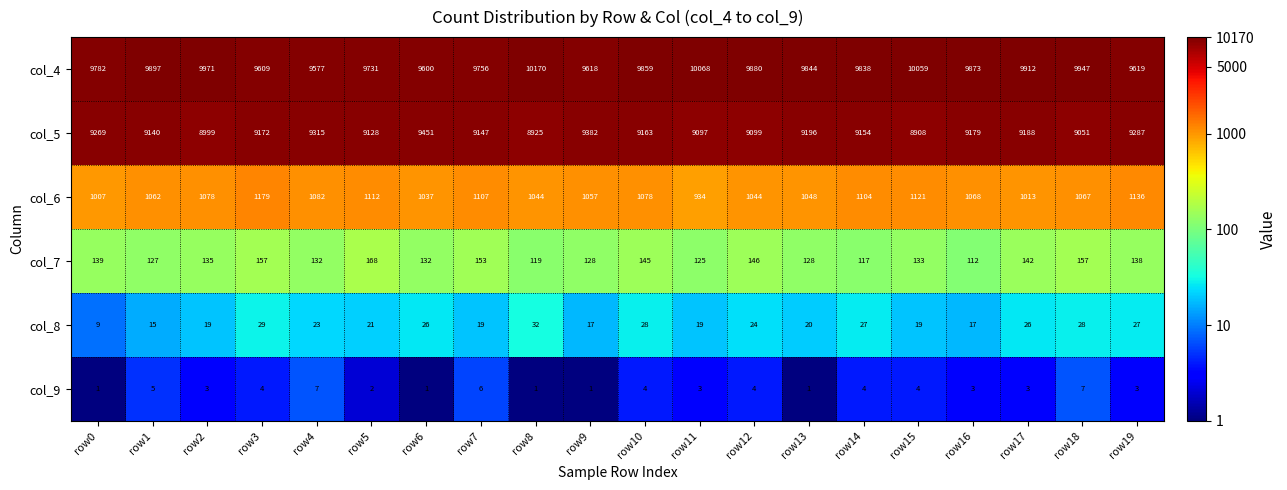

Between row0 and row19, which series saw the biggest shift?

col_4